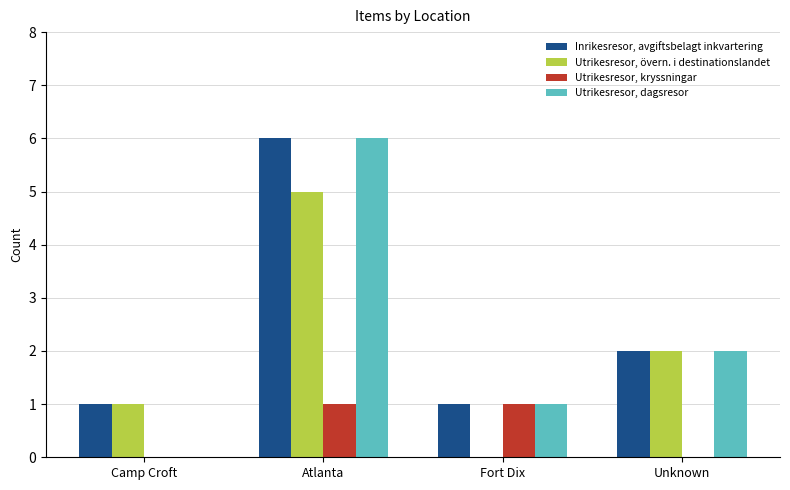

What value does the Utrikesresor, dagsresor series have at Atlanta?

6